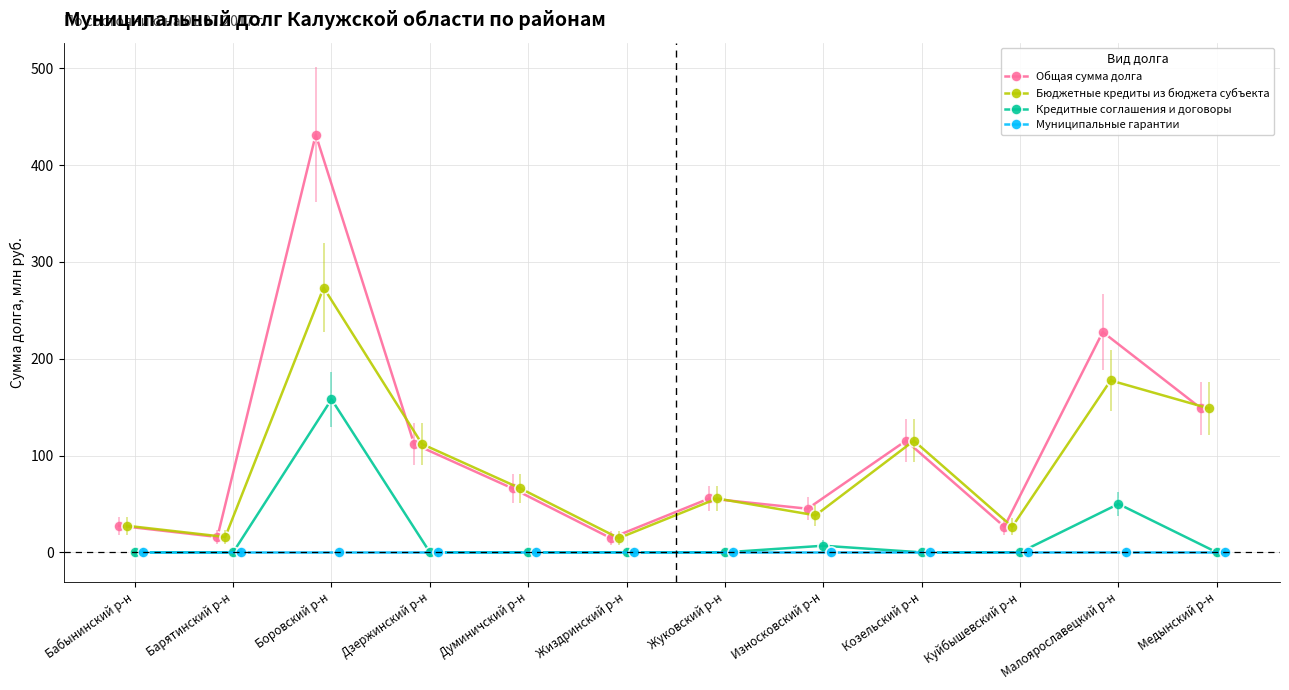

What is the maximum value shown in the chart?

431.4